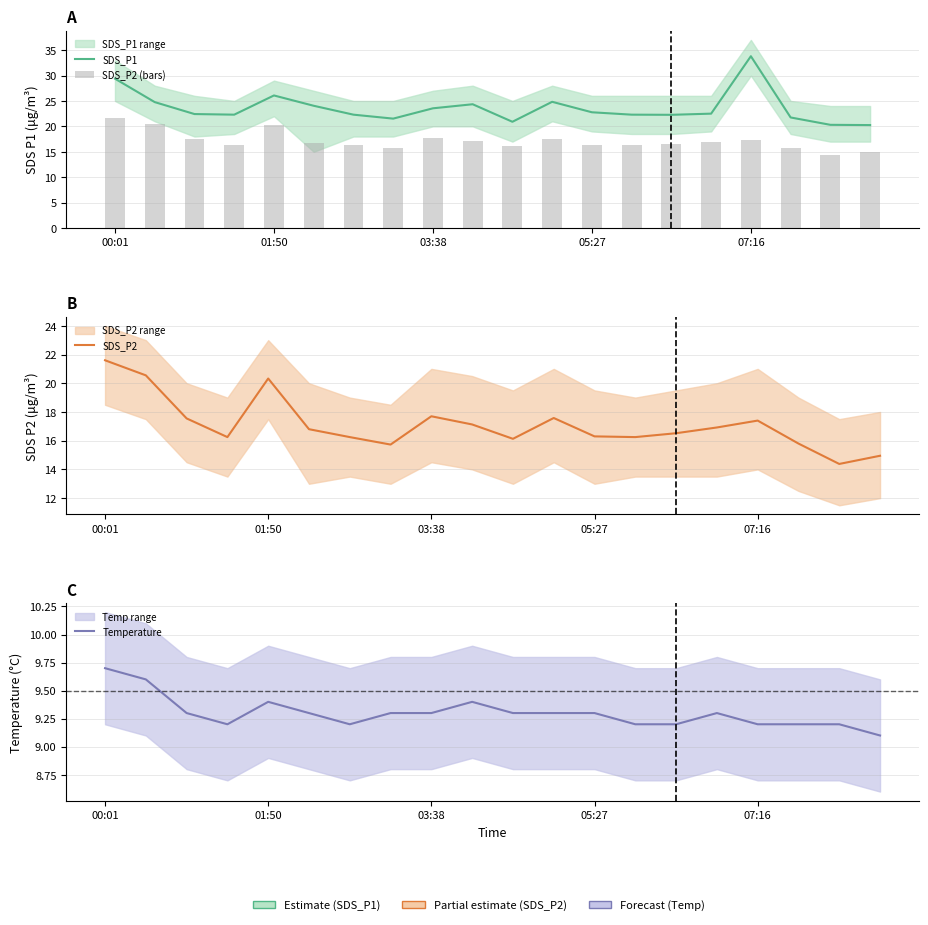

What are all the series names shown in the legend?

SDS_P1, SDS_P2 (bars), SDS_P2, Temperature